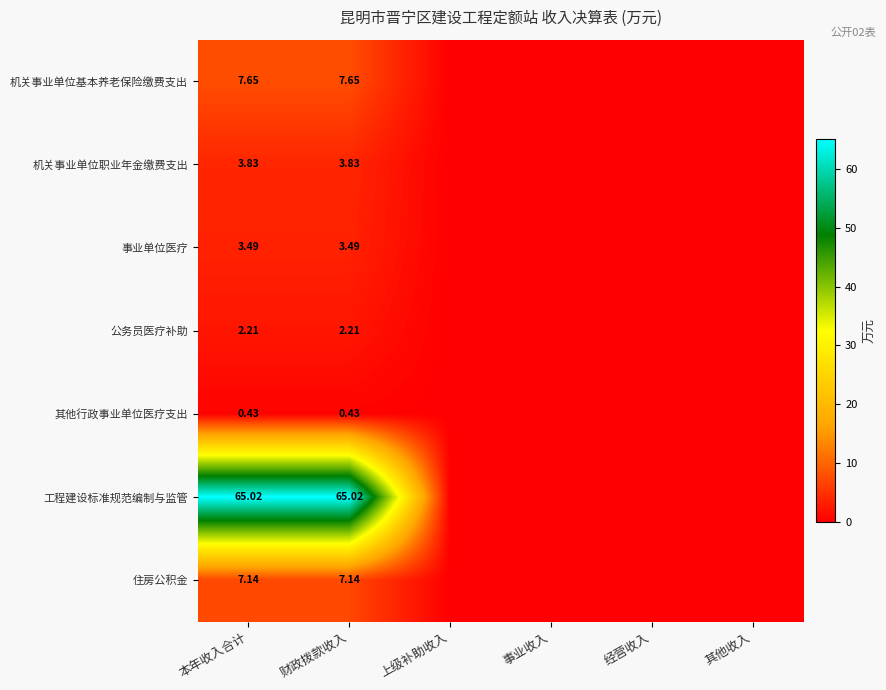

Is the value of 事业单位医疗 at 财政拨款收入 greater than the value of 住房公积金 at 本年收入合计?

No